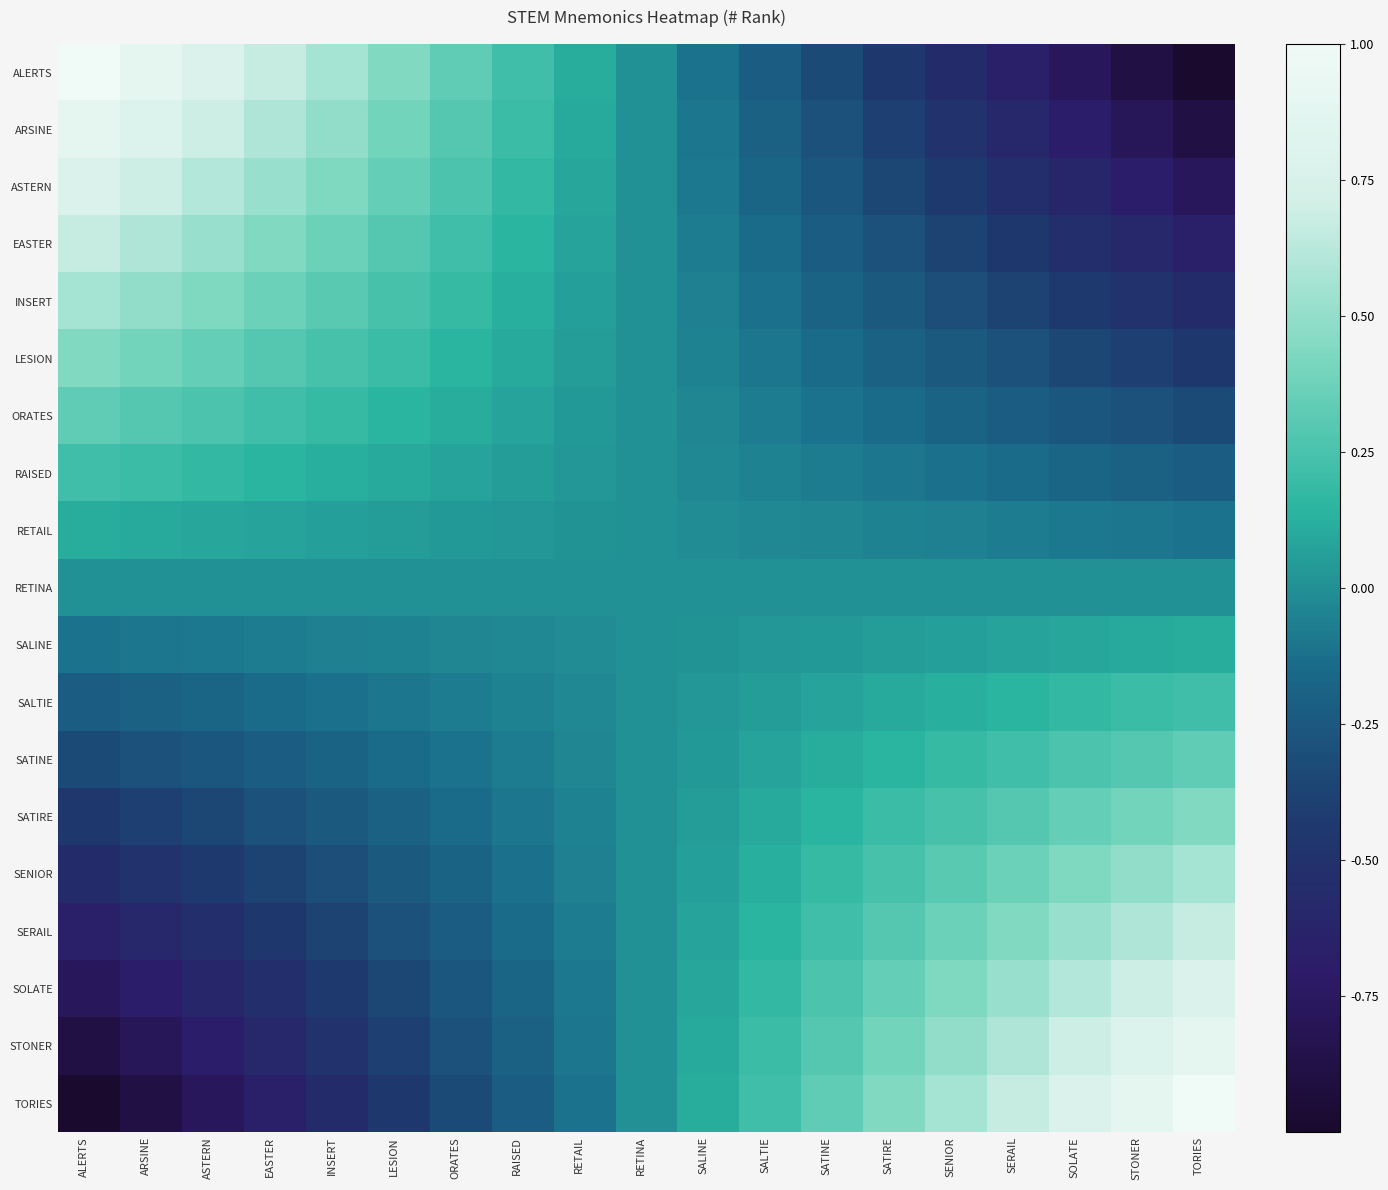

Reading left to right, list all the values displayed in this chart.

ALERTS: ALERTS=1.0	ARSINE=0.9	ASTERN=0.8	EASTER=0.7	INSERT=0.6	LESION=0.4	ORATES=0.3	RAISED=0.2	RETAIL=0.1	RETINA=-0.0	SALINE=-0.1	SALTIE=-0.2	SATINE=-0.3	SATIRE=-0.4	SENIOR=-0.6	SERAIL=-0.7	SOLATE=-0.8	STONER=-0.9	TORIES=-1.0
ARSINE: ALERTS=0.9	ARSINE=0.8	ASTERN=0.7	EASTER=0.6	INSERT=0.5	LESION=0.4	ORATES=0.3	RAISED=0.2	RETAIL=0.1	RETINA=-0.0	SALINE=-0.1	SALTIE=-0.2	SATINE=-0.3	SATIRE=-0.4	SENIOR=-0.5	SERAIL=-0.6	SOLATE=-0.7	STONER=-0.8	TORIES=-0.9
ASTERN: ALERTS=0.8	ARSINE=0.7	ASTERN=0.6	EASTER=0.5	INSERT=0.4	LESION=0.3	ORATES=0.3	RAISED=0.2	RETAIL=0.1	RETINA=-0.0	SALINE=-0.1	SALTIE=-0.2	SATINE=-0.3	SATIRE=-0.3	SENIOR=-0.4	SERAIL=-0.5	SOLATE=-0.6	STONER=-0.7	TORIES=-0.8
EASTER: ALERTS=0.7	ARSINE=0.6	ASTERN=0.5	EASTER=0.4	INSERT=0.4	LESION=0.3	ORATES=0.2	RAISED=0.1	RETAIL=0.1	RETINA=-0.0	SALINE=-0.1	SALTIE=-0.1	SATINE=-0.2	SATIRE=-0.3	SENIOR=-0.4	SERAIL=-0.4	SOLATE=-0.5	STONER=-0.6	TORIES=-0.7
INSERT: ALERTS=0.6	ARSINE=0.5	ASTERN=0.4	EASTER=0.4	INSERT=0.3	LESION=0.2	ORATES=0.2	RAISED=0.1	RETAIL=0.1	RETINA=-0.0	SALINE=-0.1	SALTIE=-0.1	SATINE=-0.2	SATIRE=-0.2	SENIOR=-0.3	SERAIL=-0.4	SOLATE=-0.4	STONER=-0.5	TORIES=-0.6
LESION: ALERTS=0.4	ARSINE=0.4	ASTERN=0.3	EASTER=0.3	INSERT=0.2	LESION=0.2	ORATES=0.1	RAISED=0.1	RETAIL=0.0	RETINA=-0.0	SALINE=-0.0	SALTIE=-0.1	SATINE=-0.1	SATIRE=-0.2	SENIOR=-0.2	SERAIL=-0.3	SOLATE=-0.3	STONER=-0.4	TORIES=-0.4
ORATES: ALERTS=0.3	ARSINE=0.3	ASTERN=0.3	EASTER=0.2	INSERT=0.2	LESION=0.1	ORATES=0.1	RAISED=0.1	RETAIL=0.0	RETINA=-0.0	SALINE=-0.0	SALTIE=-0.1	SATINE=-0.1	SATIRE=-0.1	SENIOR=-0.2	SERAIL=-0.2	SOLATE=-0.3	STONER=-0.3	TORIES=-0.3
RAISED: ALERTS=0.2	ARSINE=0.2	ASTERN=0.2	EASTER=0.1	INSERT=0.1	LESION=0.1	ORATES=0.1	RAISED=0.0	RETAIL=0.0	RETINA=-0.0	SALINE=-0.0	SALTIE=-0.0	SATINE=-0.1	SATIRE=-0.1	SENIOR=-0.1	SERAIL=-0.1	SOLATE=-0.2	STONER=-0.2	TORIES=-0.2
RETAIL: ALERTS=0.1	ARSINE=0.1	ASTERN=0.1	EASTER=0.1	INSERT=0.1	LESION=0.0	ORATES=0.0	RAISED=0.0	RETAIL=0.0	RETINA=-0.0	SALINE=-0.0	SALTIE=-0.0	SATINE=-0.0	SATIRE=-0.0	SENIOR=-0.1	SERAIL=-0.1	SOLATE=-0.1	STONER=-0.1	TORIES=-0.1
RETINA: ALERTS=-0.0	ARSINE=-0.0	ASTERN=-0.0	EASTER=-0.0	INSERT=-0.0	LESION=-0.0	ORATES=-0.0	RAISED=-0.0	RETAIL=-0.0	RETINA=0.0	SALINE=0.0	SALTIE=0.0	SATINE=0.0	SATIRE=0.0	SENIOR=0.0	SERAIL=0.0	SOLATE=0.0	STONER=0.0	TORIES=0.0
SALINE: ALERTS=-0.1	ARSINE=-0.1	ASTERN=-0.1	EASTER=-0.1	INSERT=-0.1	LESION=-0.0	ORATES=-0.0	RAISED=-0.0	RETAIL=-0.0	RETINA=0.0	SALINE=0.0	SALTIE=0.0	SATINE=0.0	SATIRE=0.0	SENIOR=0.1	SERAIL=0.1	SOLATE=0.1	STONER=0.1	TORIES=0.1
SALTIE: ALERTS=-0.2	ARSINE=-0.2	ASTERN=-0.2	EASTER=-0.1	INSERT=-0.1	LESION=-0.1	ORATES=-0.1	RAISED=-0.0	RETAIL=-0.0	RETINA=0.0	SALINE=0.0	SALTIE=0.0	SATINE=0.1	SATIRE=0.1	SENIOR=0.1	SERAIL=0.1	SOLATE=0.2	STONER=0.2	TORIES=0.2
SATINE: ALERTS=-0.3	ARSINE=-0.3	ASTERN=-0.3	EASTER=-0.2	INSERT=-0.2	LESION=-0.1	ORATES=-0.1	RAISED=-0.1	RETAIL=-0.0	RETINA=0.0	SALINE=0.0	SALTIE=0.1	SATINE=0.1	SATIRE=0.1	SENIOR=0.2	SERAIL=0.2	SOLATE=0.3	STONER=0.3	TORIES=0.3
SATIRE: ALERTS=-0.4	ARSINE=-0.4	ASTERN=-0.3	EASTER=-0.3	INSERT=-0.2	LESION=-0.2	ORATES=-0.1	RAISED=-0.1	RETAIL=-0.0	RETINA=0.0	SALINE=0.0	SALTIE=0.1	SATINE=0.1	SATIRE=0.2	SENIOR=0.2	SERAIL=0.3	SOLATE=0.3	STONER=0.4	TORIES=0.4
SENIOR: ALERTS=-0.6	ARSINE=-0.5	ASTERN=-0.4	EASTER=-0.4	INSERT=-0.3	LESION=-0.2	ORATES=-0.2	RAISED=-0.1	RETAIL=-0.1	RETINA=0.0	SALINE=0.1	SALTIE=0.1	SATINE=0.2	SATIRE=0.2	SENIOR=0.3	SERAIL=0.4	SOLATE=0.4	STONER=0.5	TORIES=0.6
SERAIL: ALERTS=-0.7	ARSINE=-0.6	ASTERN=-0.5	EASTER=-0.4	INSERT=-0.4	LESION=-0.3	ORATES=-0.2	RAISED=-0.1	RETAIL=-0.1	RETINA=0.0	SALINE=0.1	SALTIE=0.1	SATINE=0.2	SATIRE=0.3	SENIOR=0.4	SERAIL=0.4	SOLATE=0.5	STONER=0.6	TORIES=0.7
SOLATE: ALERTS=-0.8	ARSINE=-0.7	ASTERN=-0.6	EASTER=-0.5	INSERT=-0.4	LESION=-0.3	ORATES=-0.3	RAISED=-0.2	RETAIL=-0.1	RETINA=0.0	SALINE=0.1	SALTIE=0.2	SATINE=0.3	SATIRE=0.3	SENIOR=0.4	SERAIL=0.5	SOLATE=0.6	STONER=0.7	TORIES=0.8
STONER: ALERTS=-0.9	ARSINE=-0.8	ASTERN=-0.7	EASTER=-0.6	INSERT=-0.5	LESION=-0.4	ORATES=-0.3	RAISED=-0.2	RETAIL=-0.1	RETINA=0.0	SALINE=0.1	SALTIE=0.2	SATINE=0.3	SATIRE=0.4	SENIOR=0.5	SERAIL=0.6	SOLATE=0.7	STONER=0.8	TORIES=0.9
TORIES: ALERTS=-1.0	ARSINE=-0.9	ASTERN=-0.8	EASTER=-0.7	INSERT=-0.6	LESION=-0.4	ORATES=-0.3	RAISED=-0.2	RETAIL=-0.1	RETINA=0.0	SALINE=0.1	SALTIE=0.2	SATINE=0.3	SATIRE=0.4	SENIOR=0.6	SERAIL=0.7	SOLATE=0.8	STONER=0.9	TORIES=1.0